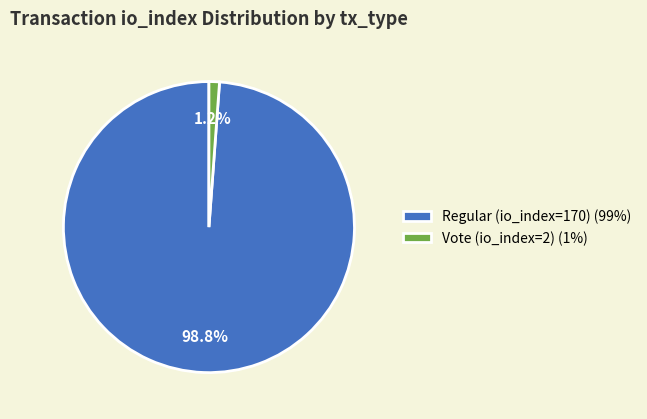

Which slice is the largest?

Regular (io_index=170)